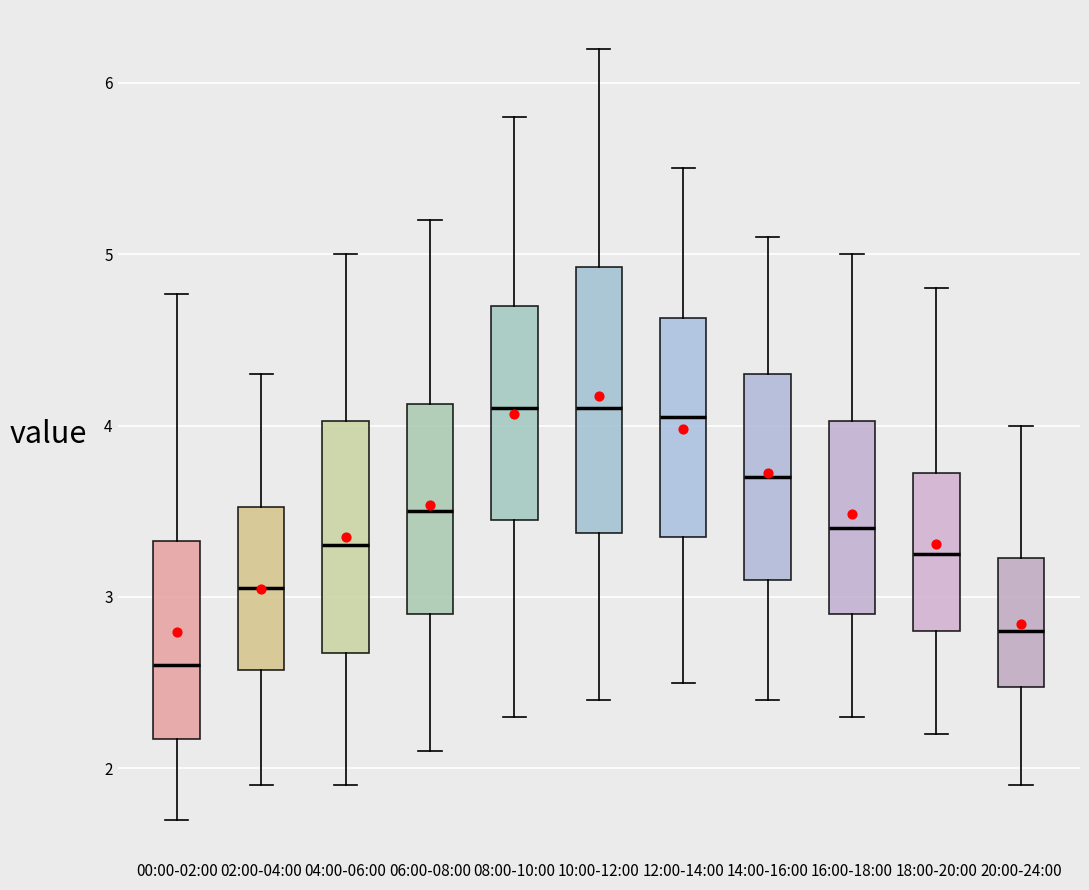

Where does the upper whisker of the box for 02:00-04:00 end on the y-axis? The values are not printed on the chart, so give them approximately, as read against the axis.

4.3